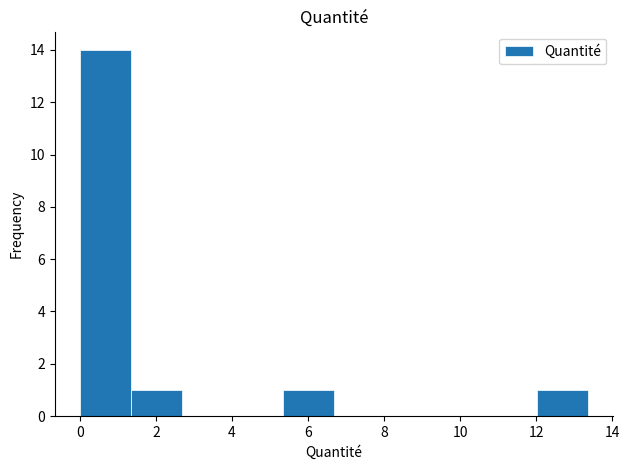

How tall is the bar that spans 1.4 to 2.6 on the x-axis? Neither the bar edges nor the heights are printed on the chart, so give them approximately, as read against the axes.

1